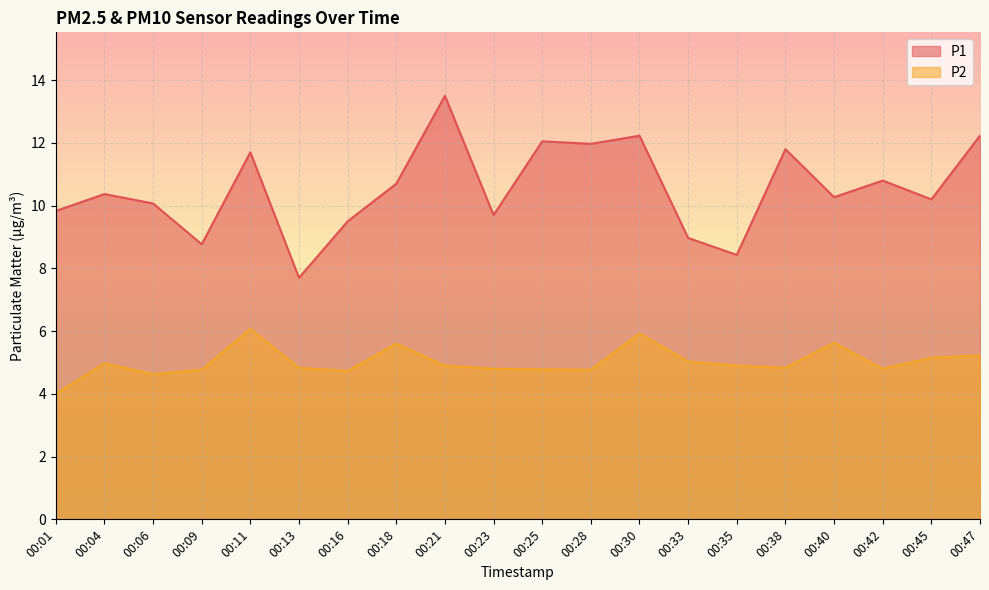

Does the chart display data point markers on the line(s)?

No